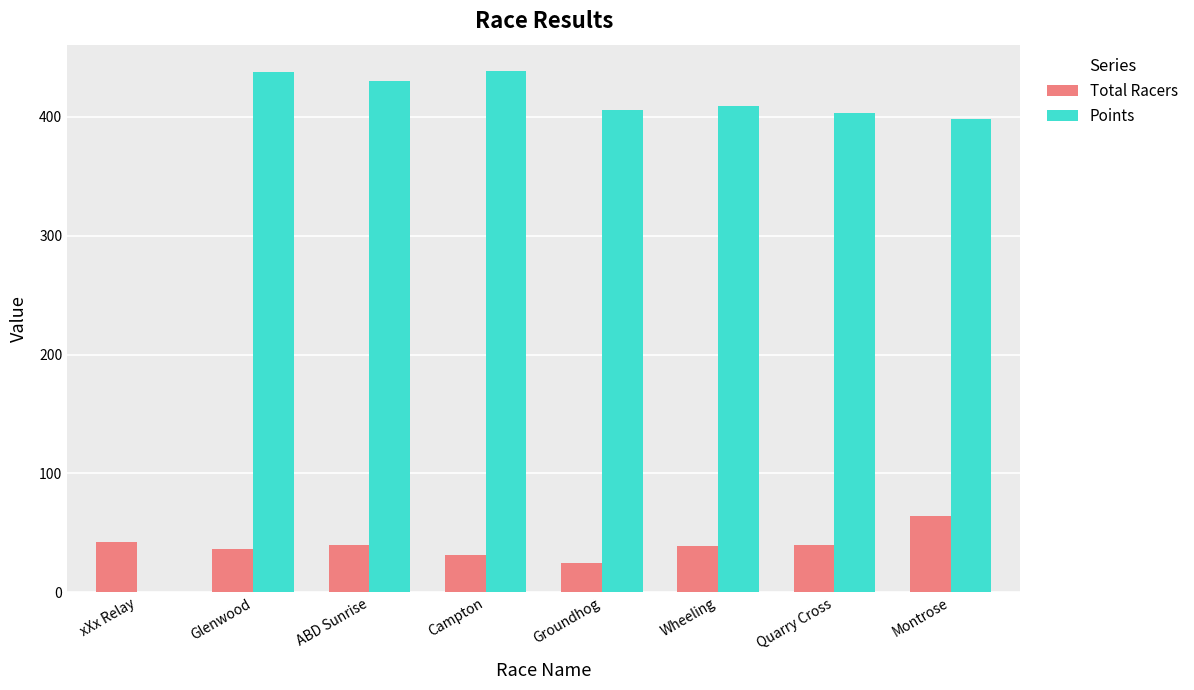

What are all the series names shown in the legend?

Total Racers, Points